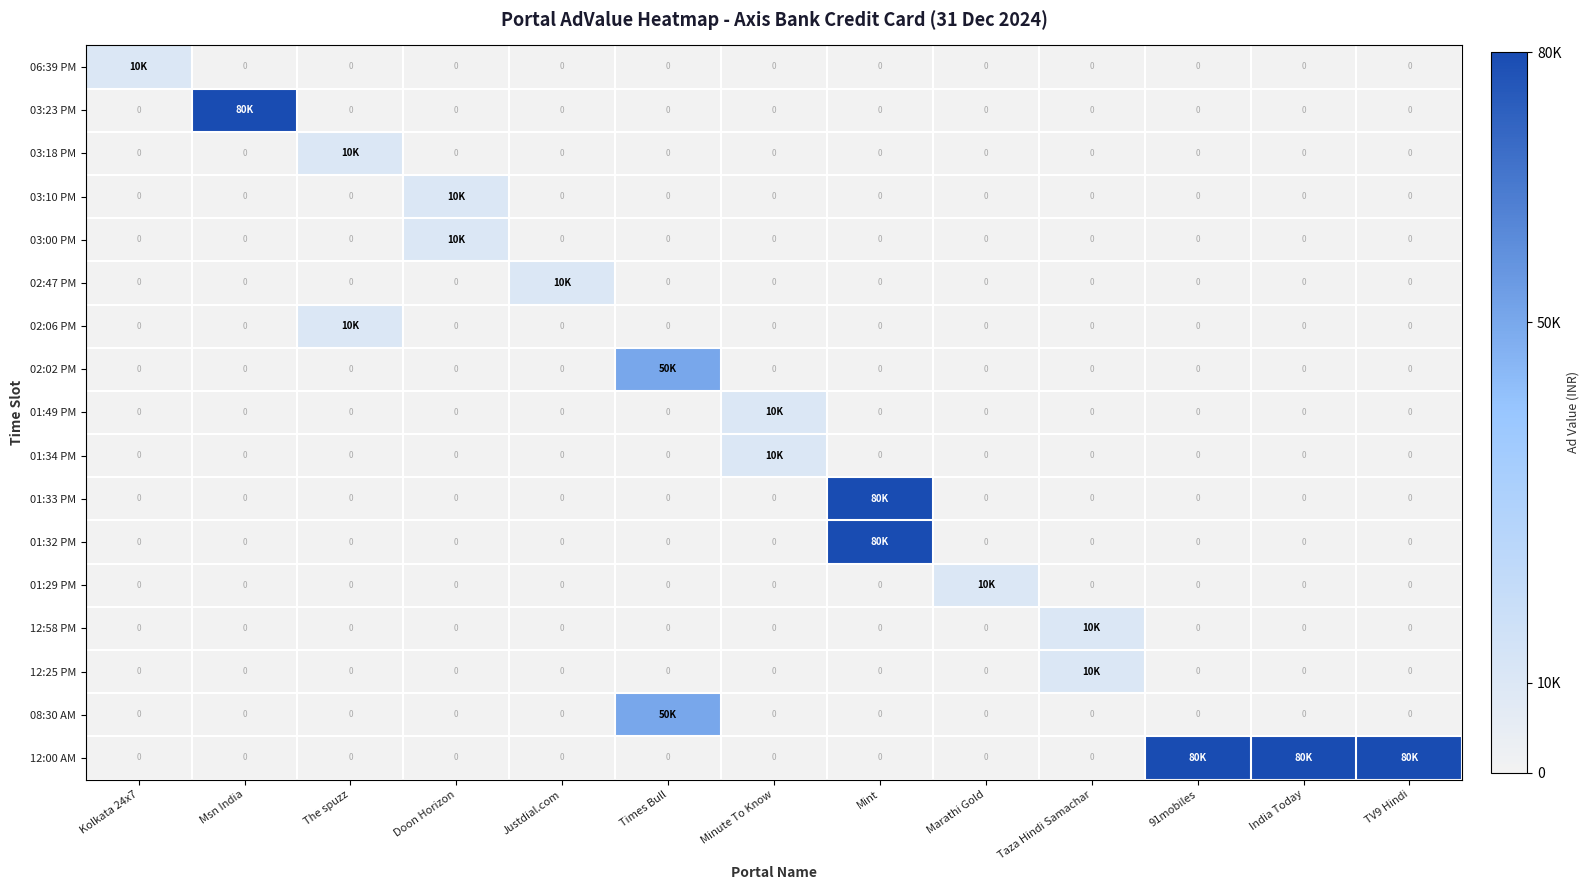

What is the total value across all series at The spuzz?

20000